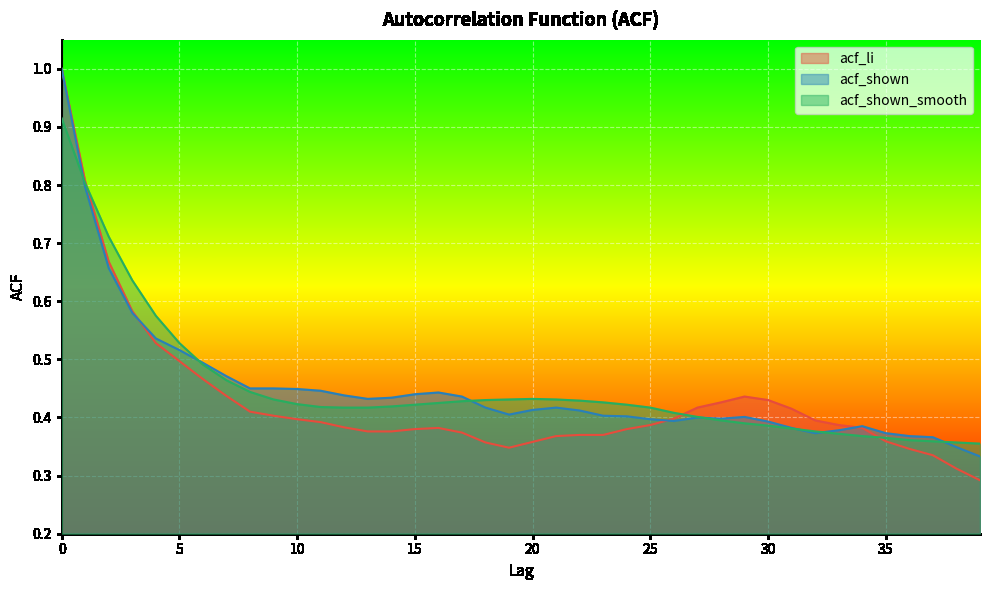

Which has a higher value, 6 or 33?

6